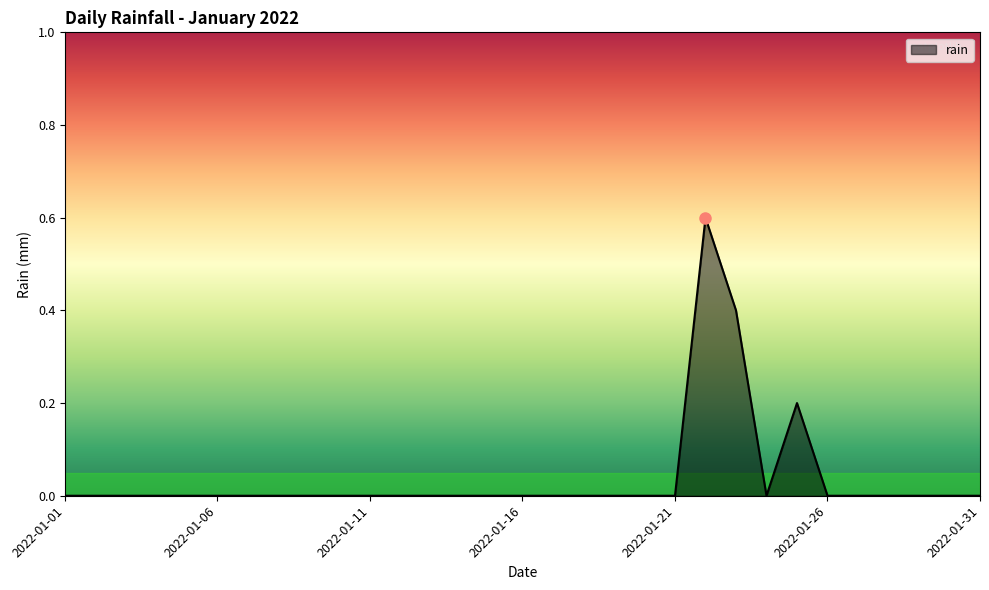

What is the difference between the maximum and minimum values?

0.6